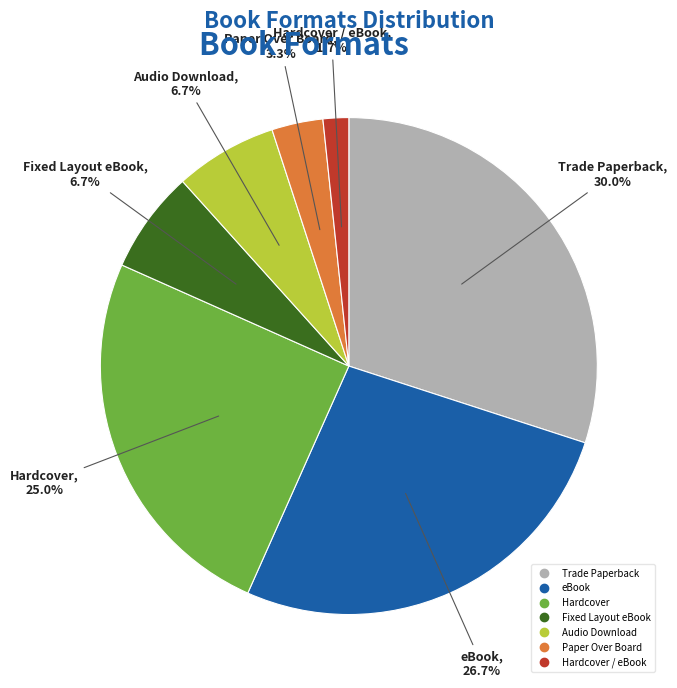

Is there a majority slice in this chart?

No